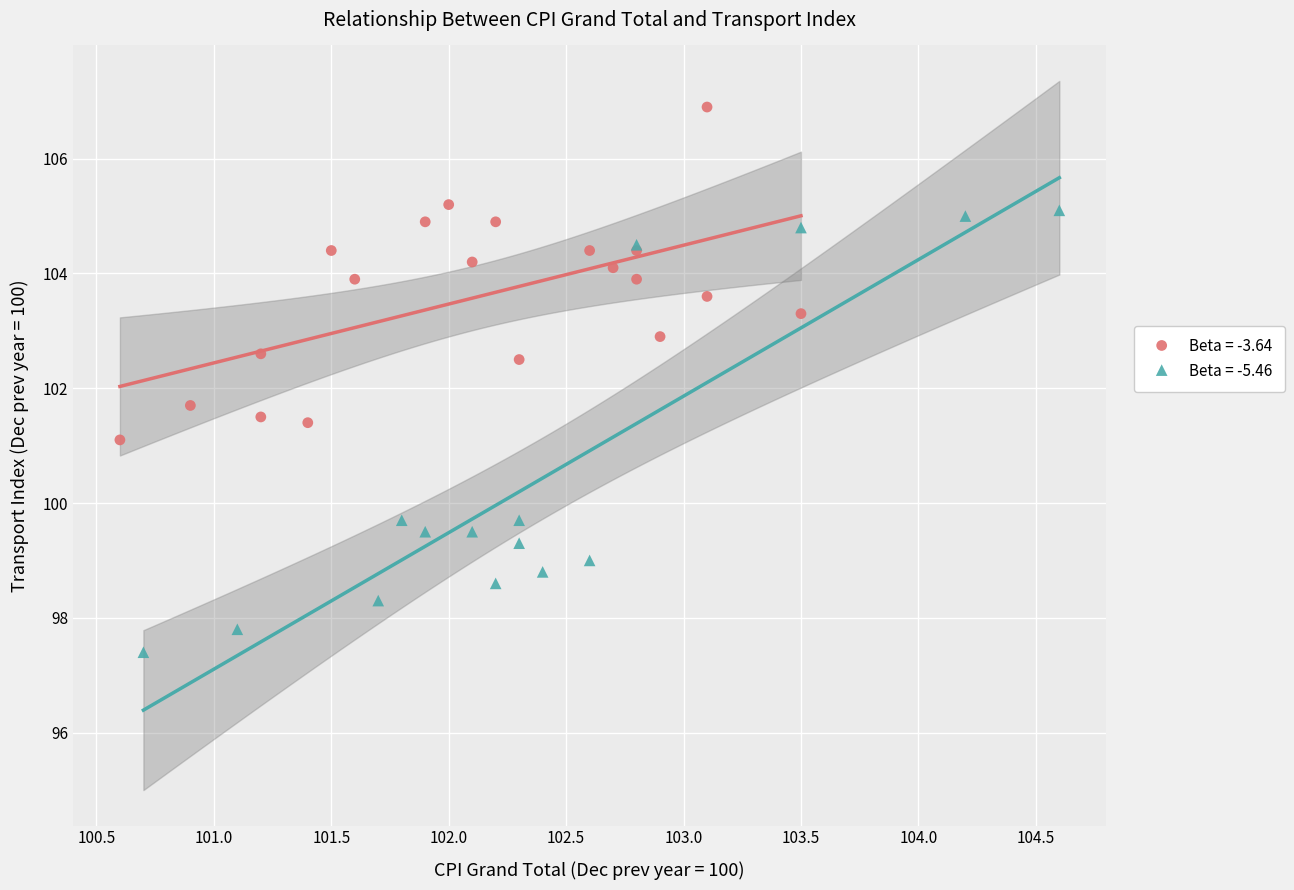

Which series reaches the minimum Y coordinate?

Beta = -5.46